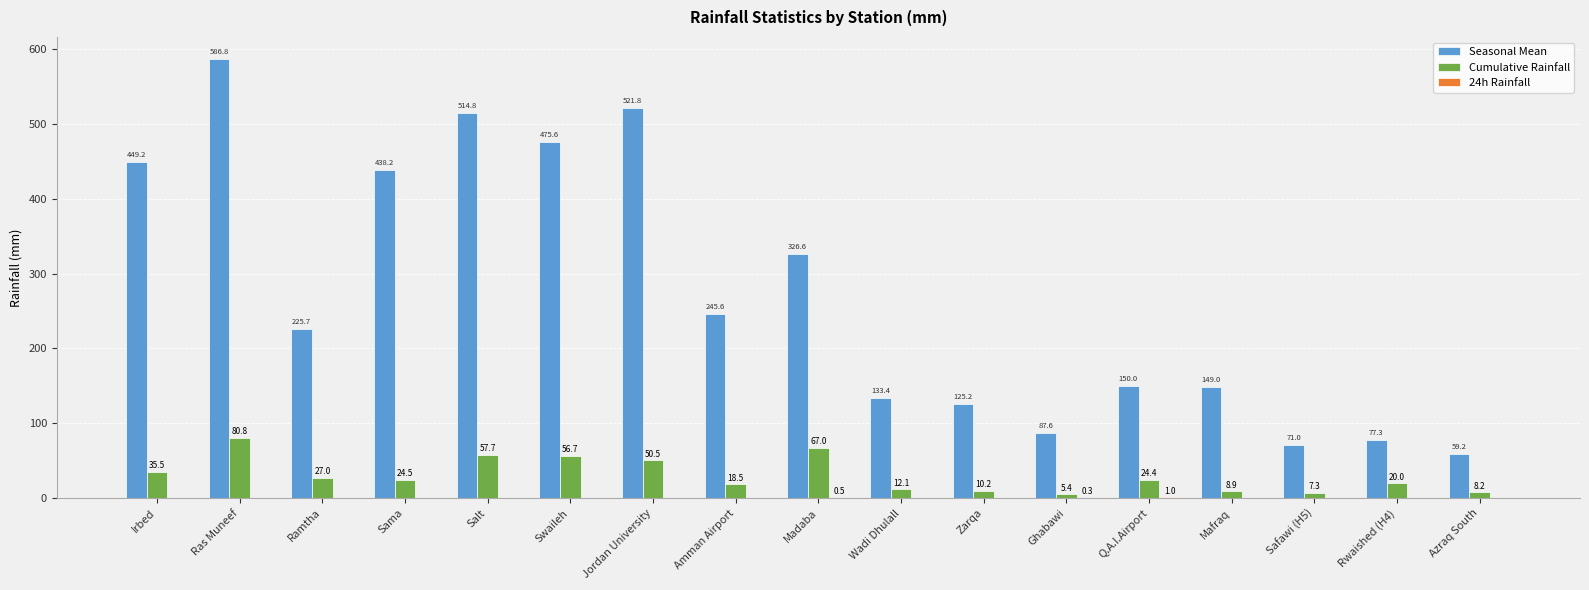

At which label is Cumulative Rainfall closest to 43?

Irbed